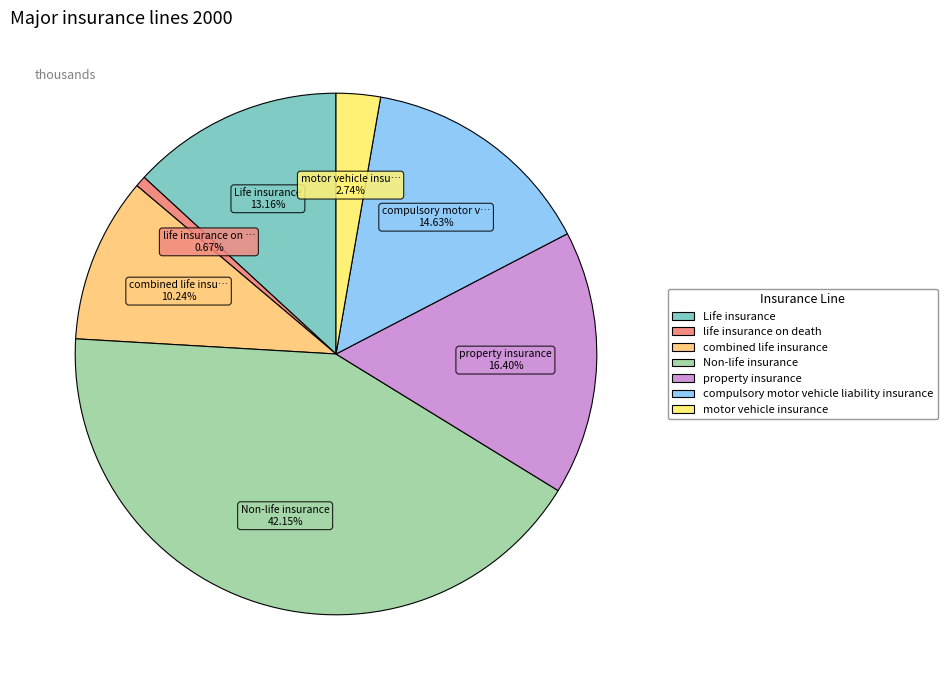

Which has a higher value, Life insurance or Non-life insurance?

Non-life insurance